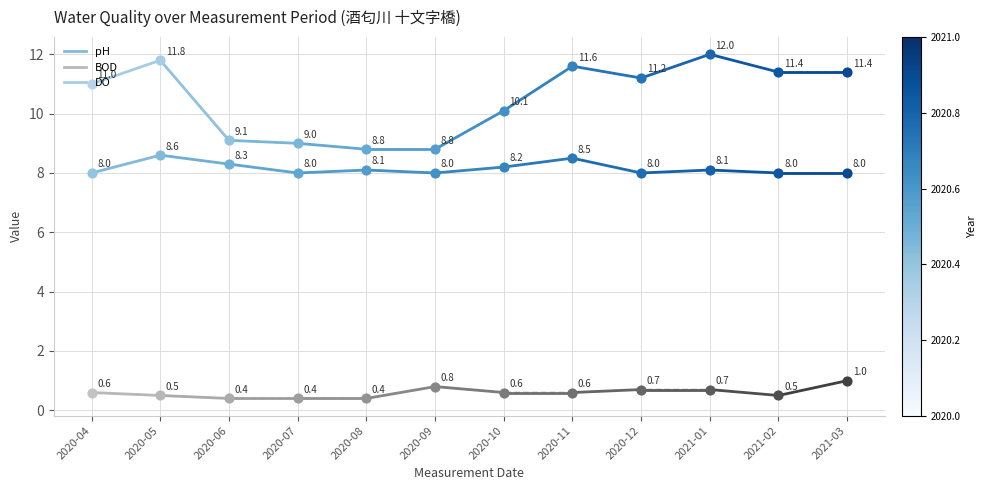

What are all the series names shown in the legend?

pH, BOD, DO